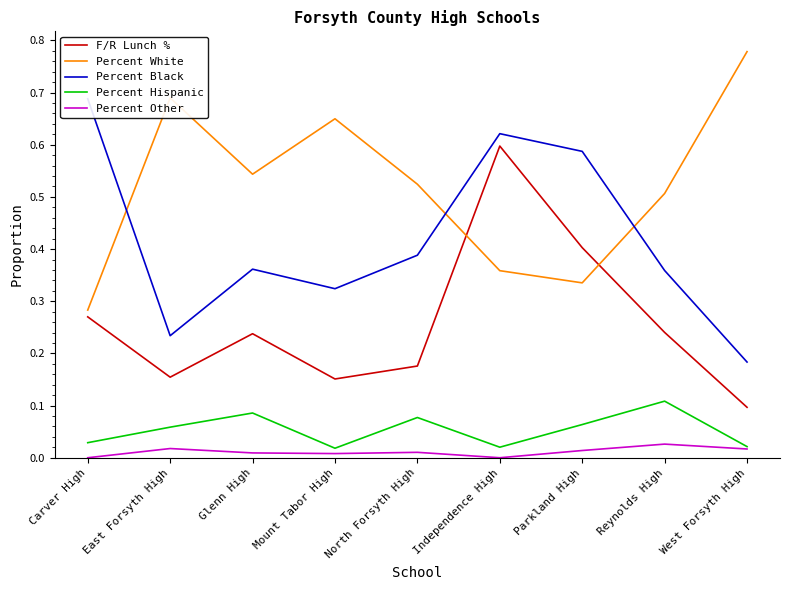

Rank the categories by Percent Hispanic value from lowest to highest.

Mount Tabor High, Independence High, West Forsyth High, Carver High, East Forsyth High, Parkland High, North Forsyth High, Glenn High, Reynolds High